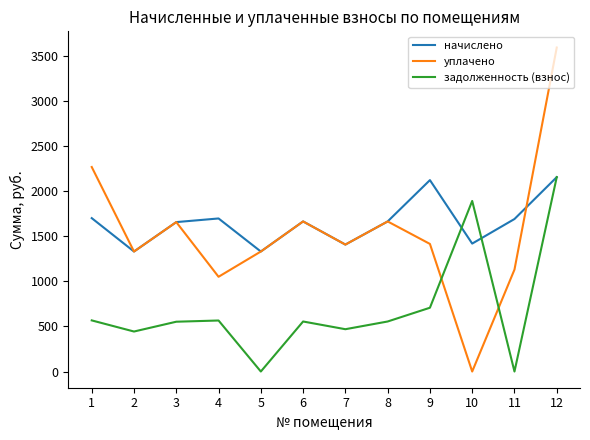

What is the sum of the уплачено values at 7 and 2?

2738.5